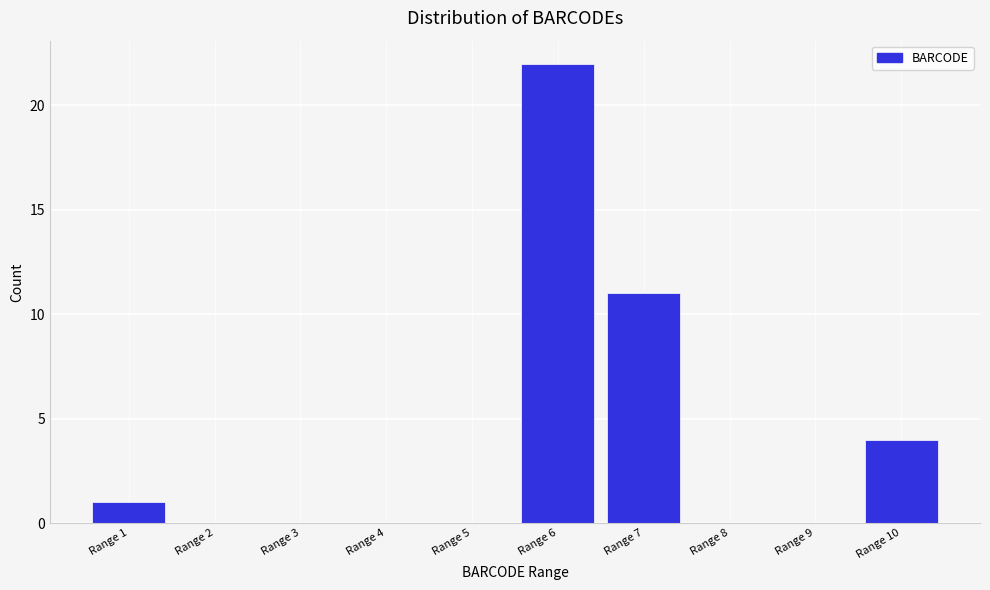

Reading left to right, transcribe all the data shown in this chart.

Range 1=1	Range 2=0	Range 3=0	Range 4=0	Range 5=0	Range 6=22	Range 7=11	Range 8=0	Range 9=0	Range 10=4